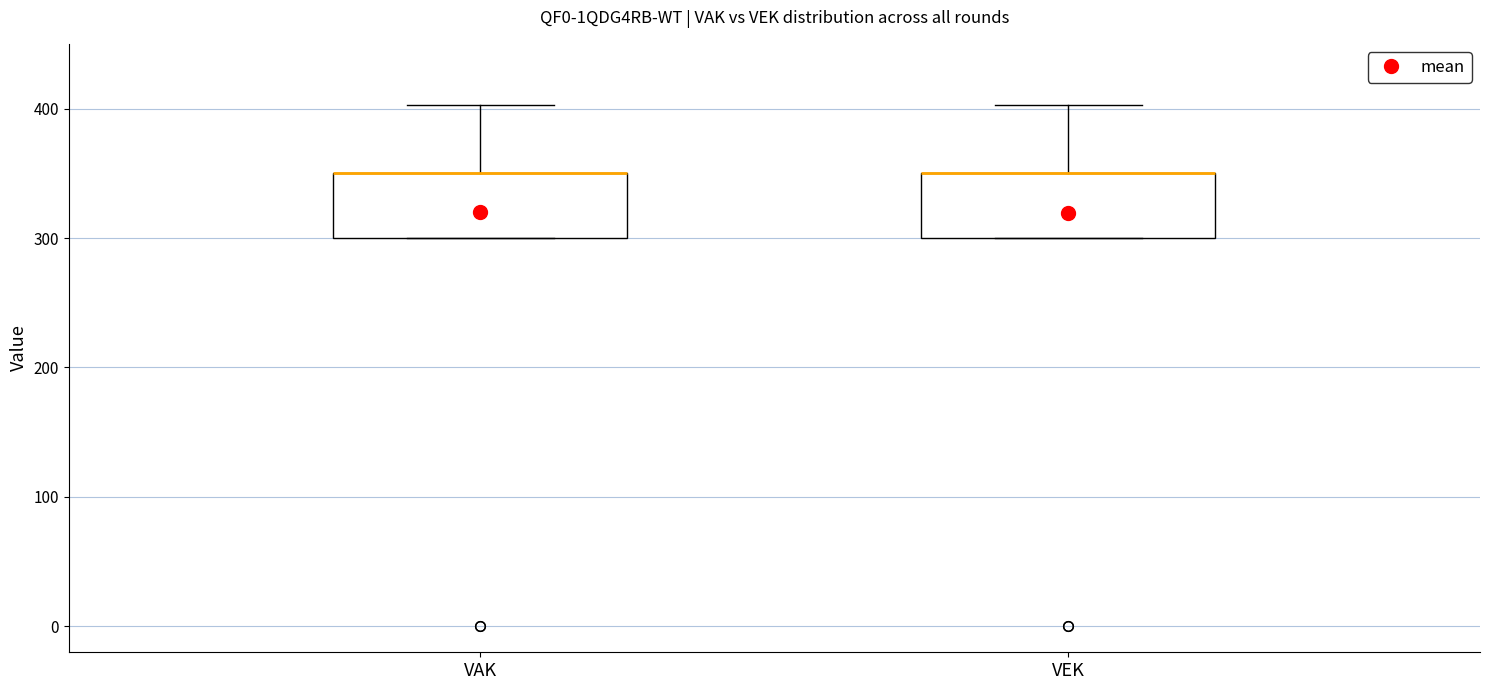

Reading left to right, transcribe this box plot: for each box, give where its median line is, the range the box spans, and where its two whiskers end, as read against the y-axis. The values are not printed on the chart, so give them approximately, as read against the axis.

VAK: median 350 (drawn on the box's upper edge), box 300 to 350, whiskers 300 to 400
VEK: median 350 (drawn on the box's upper edge), box 300 to 350, whiskers 300 to 400